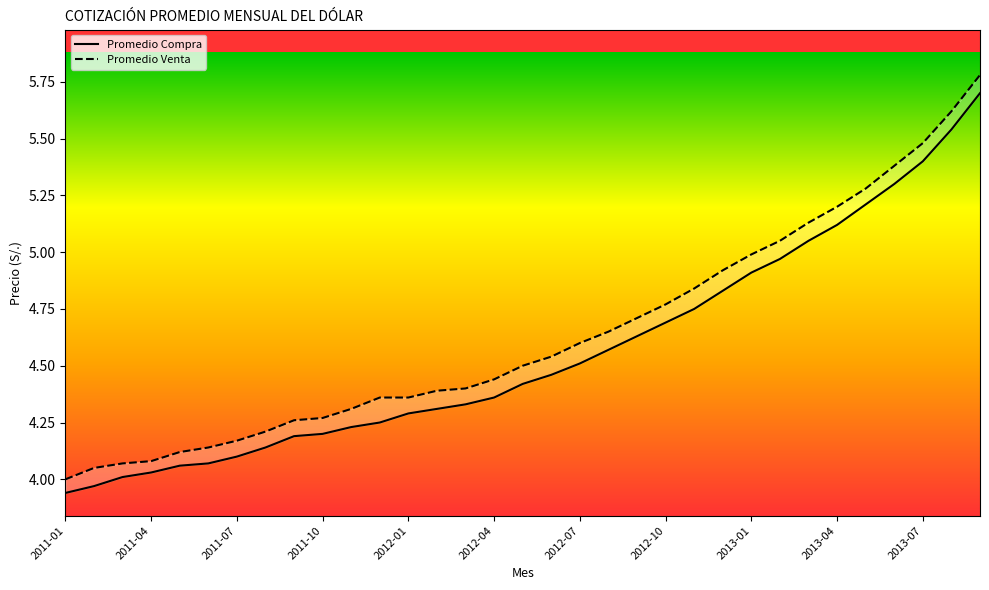

What is the value of the Promedio Compra point at the 16th from the left?

4.4